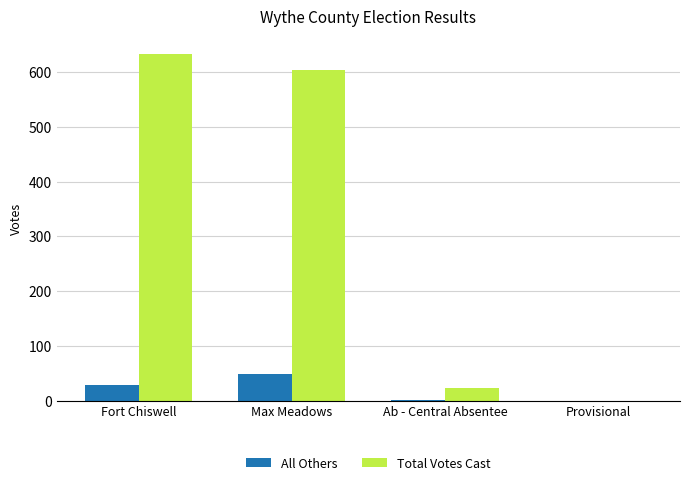

What is the difference between the All Others values at Provisional and Max Meadows?

50